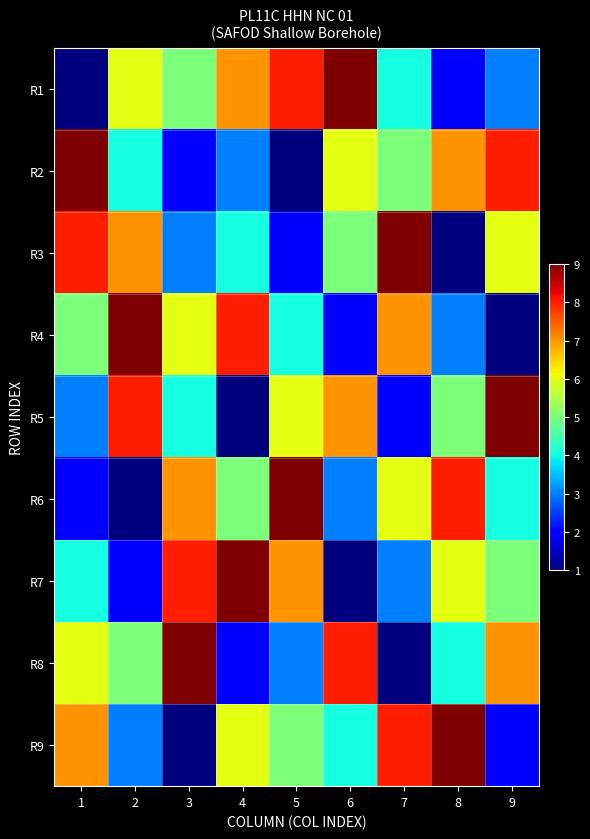

Reading left to right, list all the values displayed in this chart.

R1: 1=1	2=6	3=5	4=7	5=8	6=9	7=4	8=2	9=3
R2: 1=9	2=4	3=2	4=3	5=1	6=6	7=5	8=7	9=8
R3: 1=8	2=7	3=3	4=4	5=2	6=5	7=9	8=1	9=6
R4: 1=5	2=9	3=6	4=8	5=4	6=2	7=7	8=3	9=1
R5: 1=3	2=8	3=4	4=1	5=6	6=7	7=2	8=5	9=9
R6: 1=2	2=1	3=7	4=5	5=9	6=3	7=6	8=8	9=4
R7: 1=4	2=2	3=8	4=9	5=7	6=1	7=3	8=6	9=5
R8: 1=6	2=5	3=9	4=2	5=3	6=8	7=1	8=4	9=7
R9: 1=7	2=3	3=1	4=6	5=5	6=4	7=8	8=9	9=2